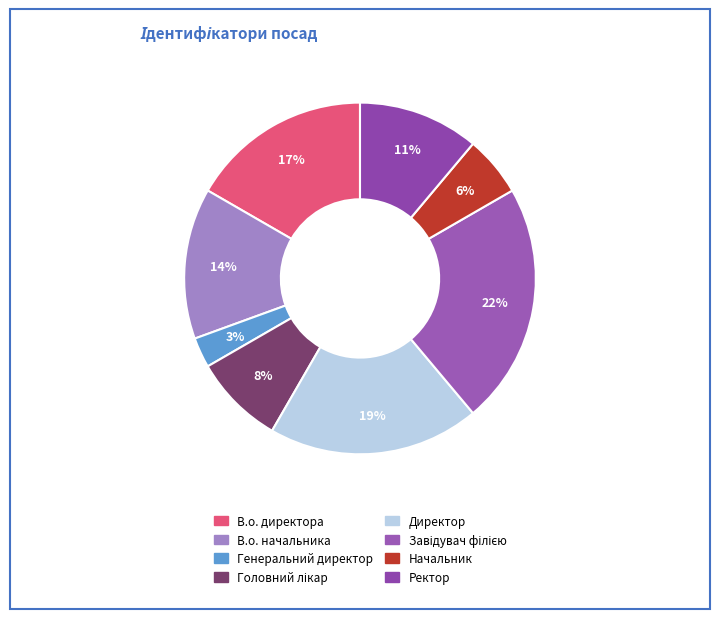

True or false: Ректор accounts for 11% of the total.

True